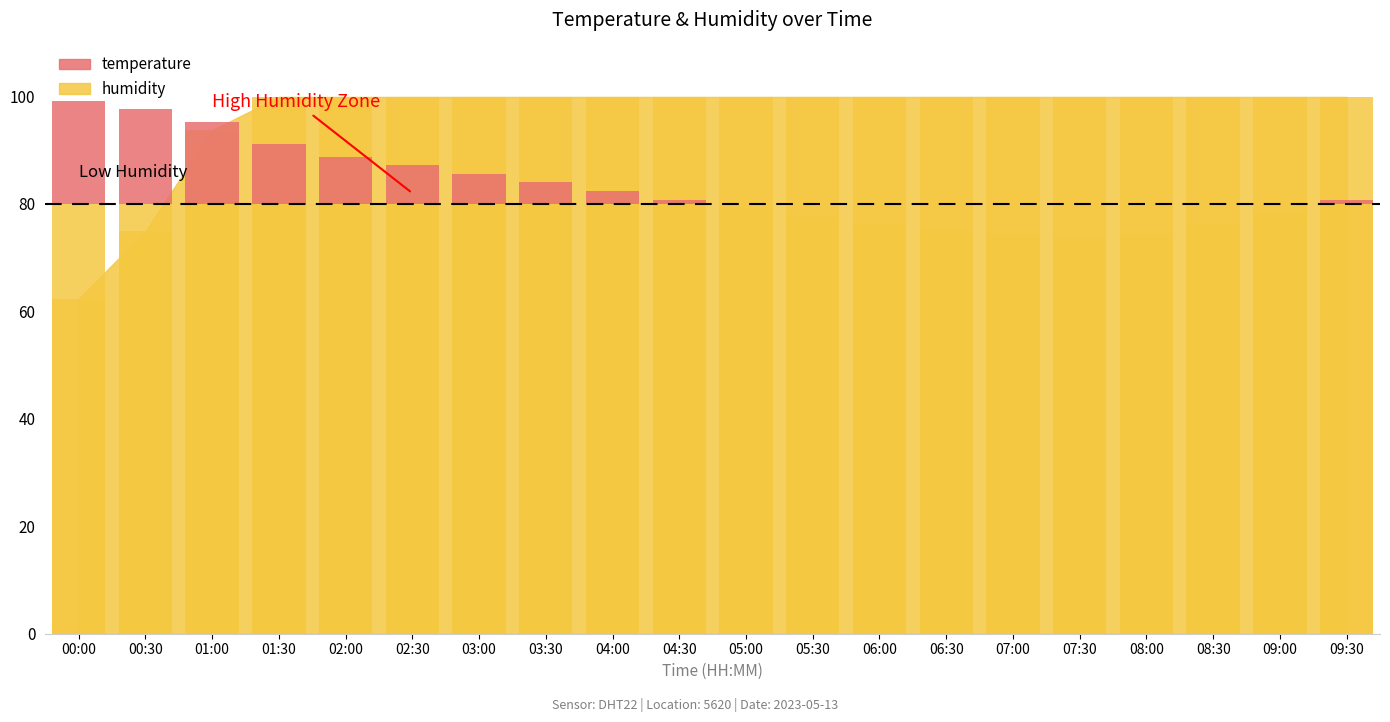

Are the bars horizontal?

No